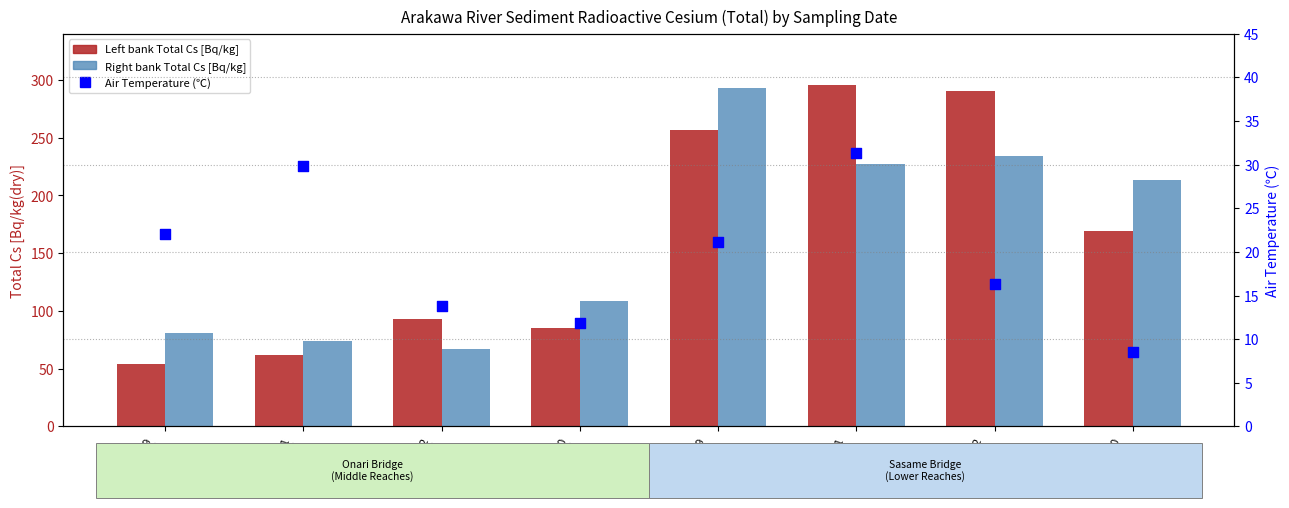

At how many categories does at least one series exceed 127?

4